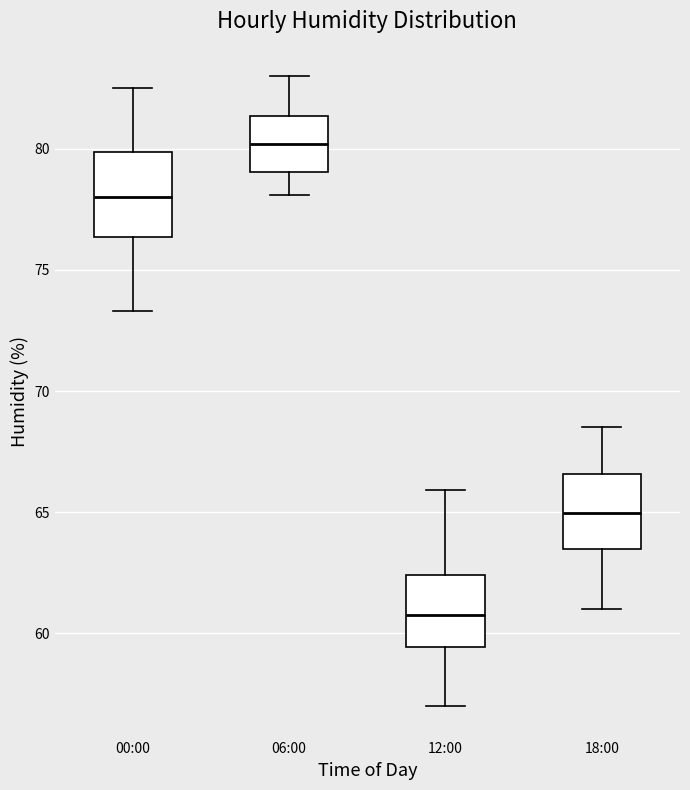

Where does the lower whisker of the box for 12:00 end on the y-axis? The values are not printed on the chart, so give them approximately, as read against the axis.

57.0